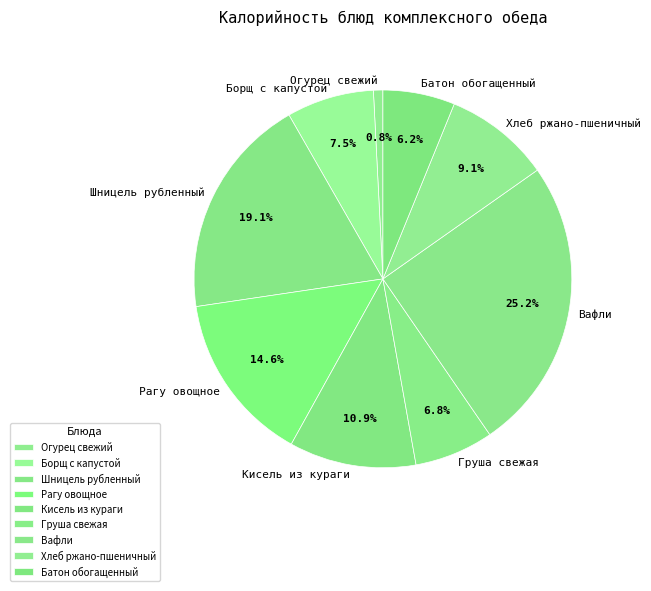

What percentage is the Шницель рубленный slice, to the nearest percent?

19%